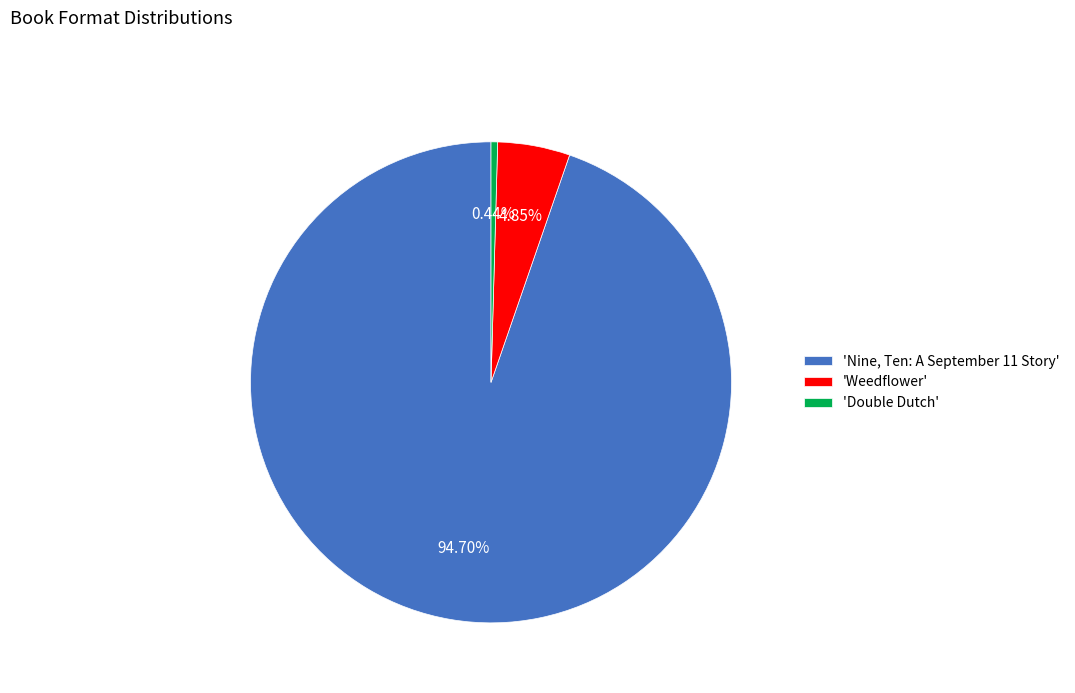

Which category has the smallest portion of the pie?

'Double Dutch'